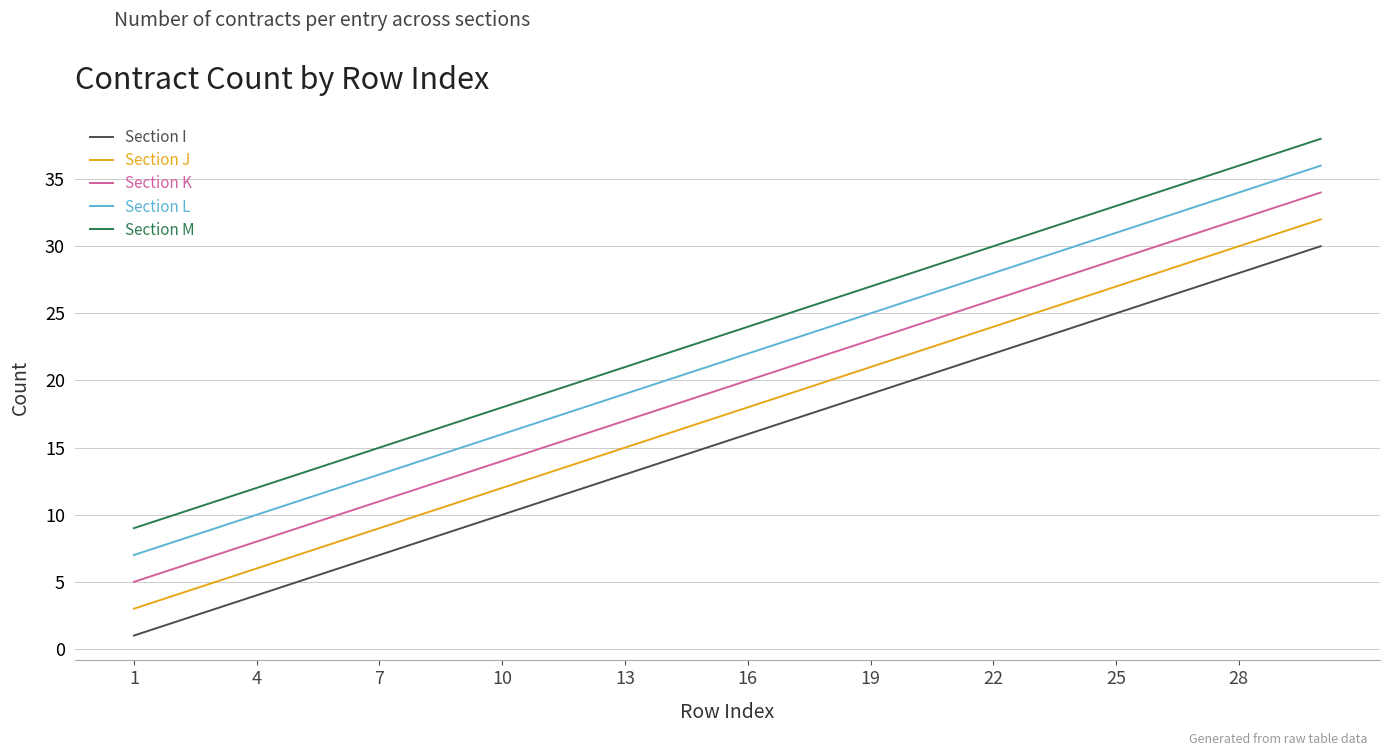

What is the difference between the maximum and minimum values in the Section J series?

29